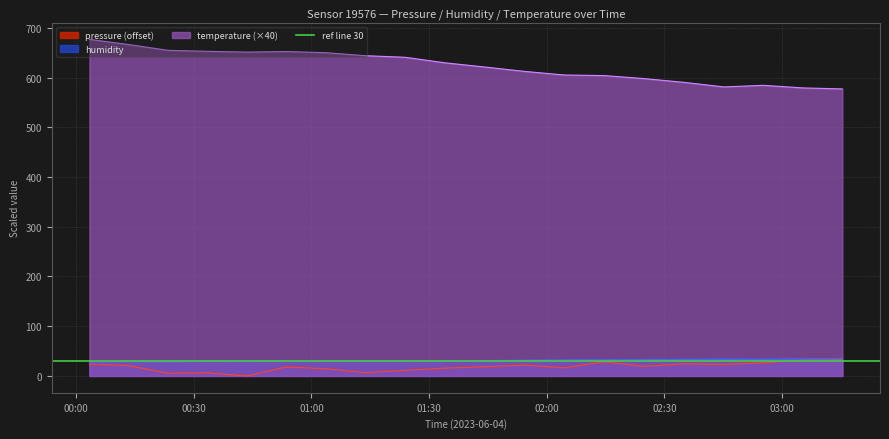

What is the maximum value for pressure?

33.0